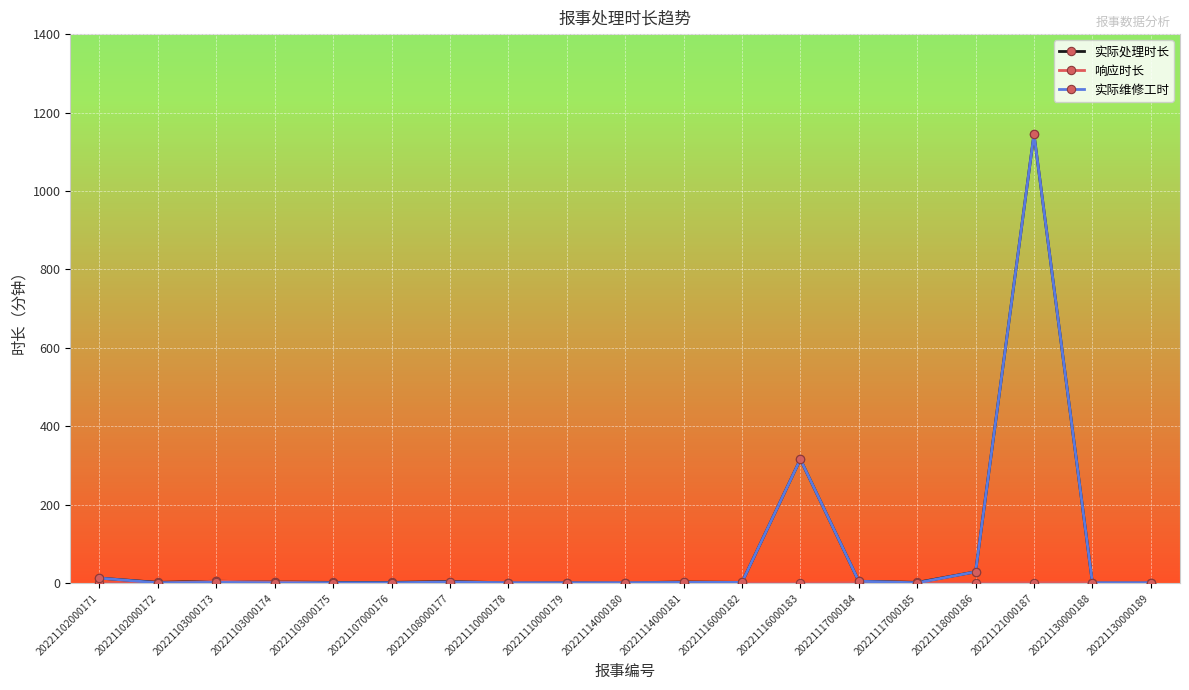

At which label is 实际处理时长 closest to 573?

20221116000183